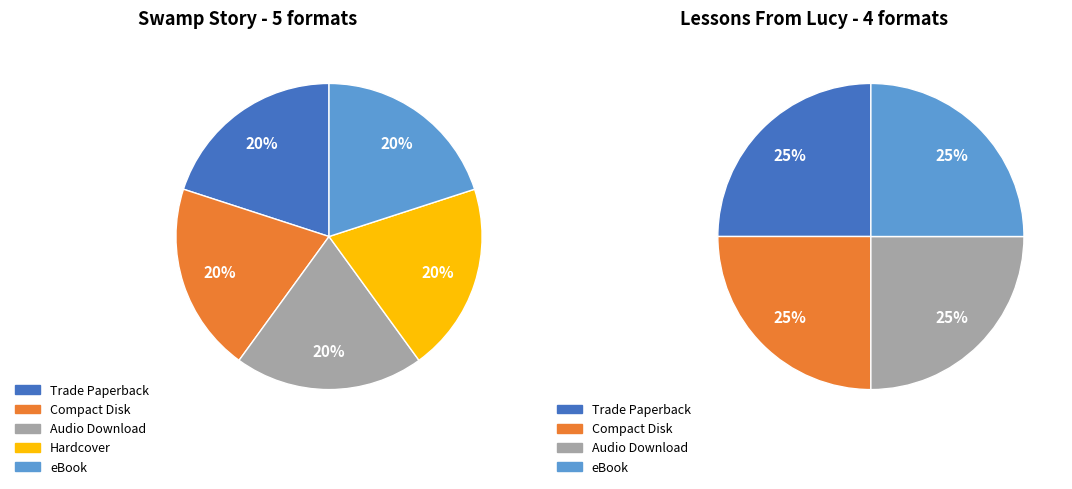

How many slices are in this pie chart?

5